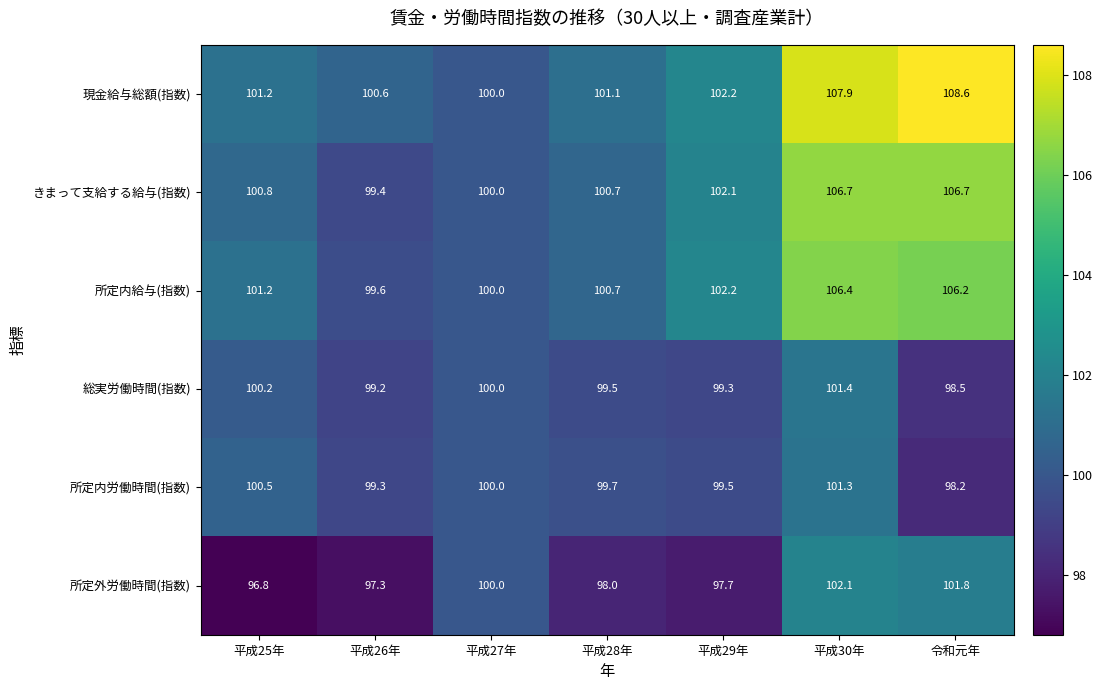

At how many categories does at least one series exceed 98?

7